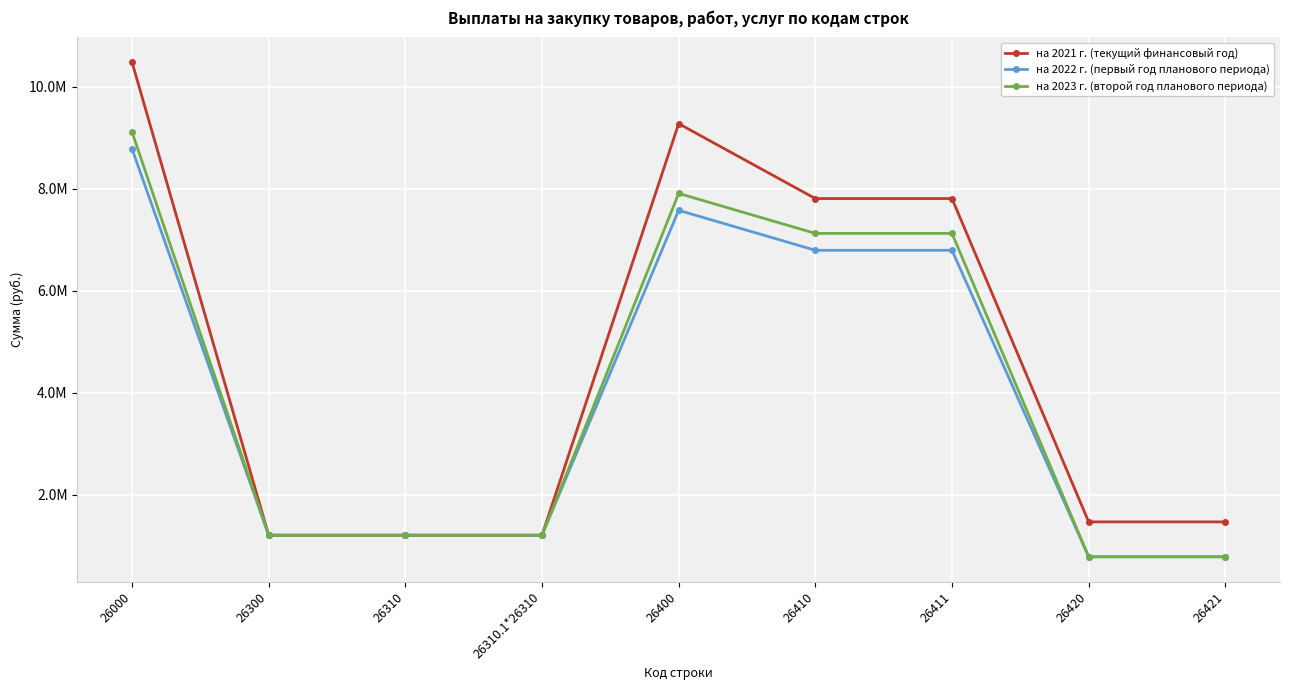

What is the maximum value shown in the chart?

10478634.7